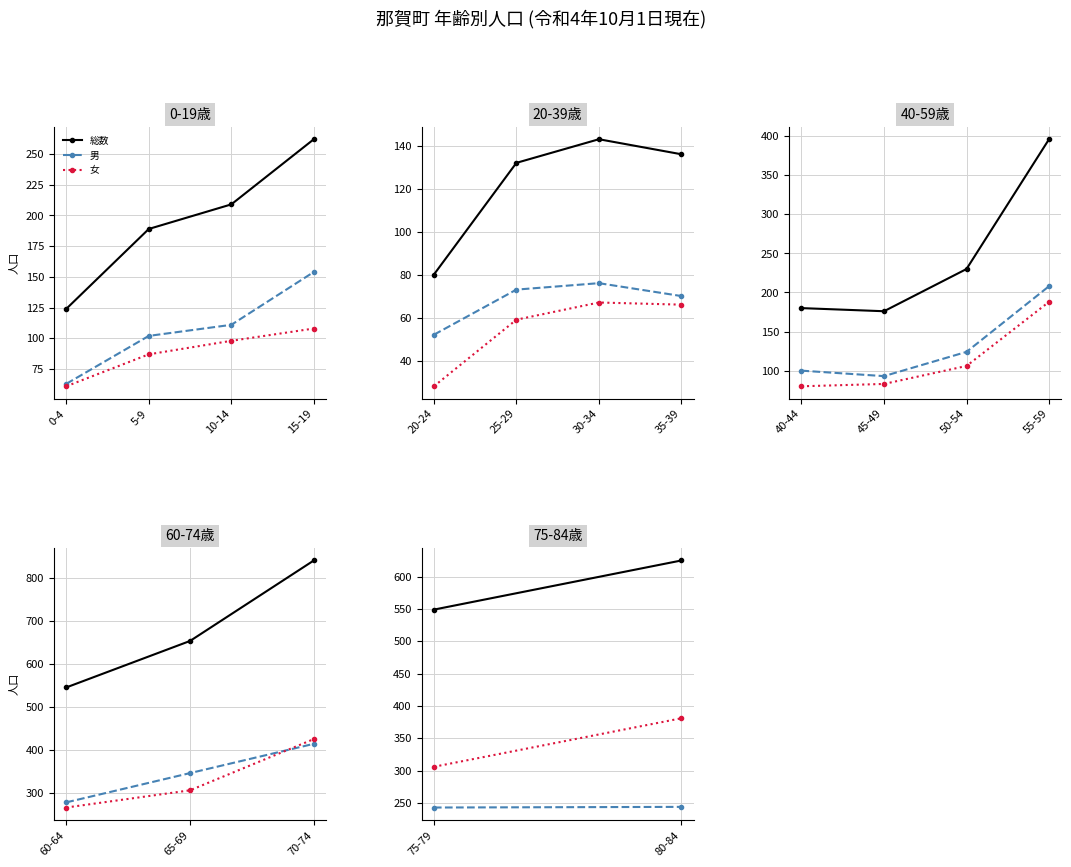

Does the chart display data point markers on the line(s)?

Yes